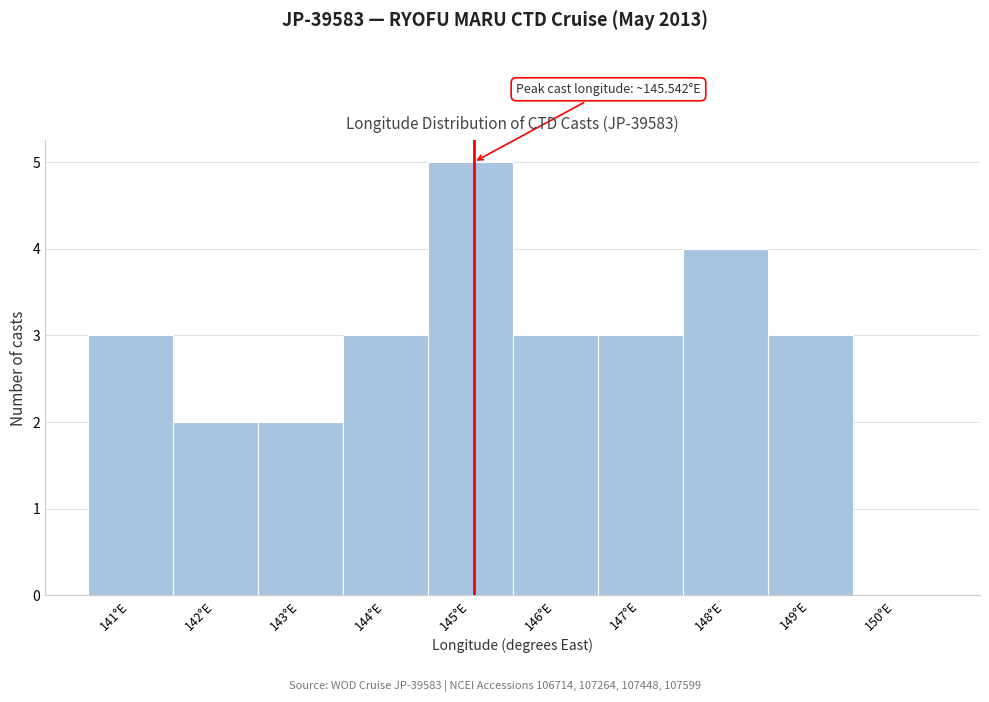

Reading left to right, list all the values displayed in this chart.

141°E=3	142°E=2	143°E=2	144°E=3	145°E=5	146°E=3	147°E=3	148°E=4	149°E=3	150°E=0